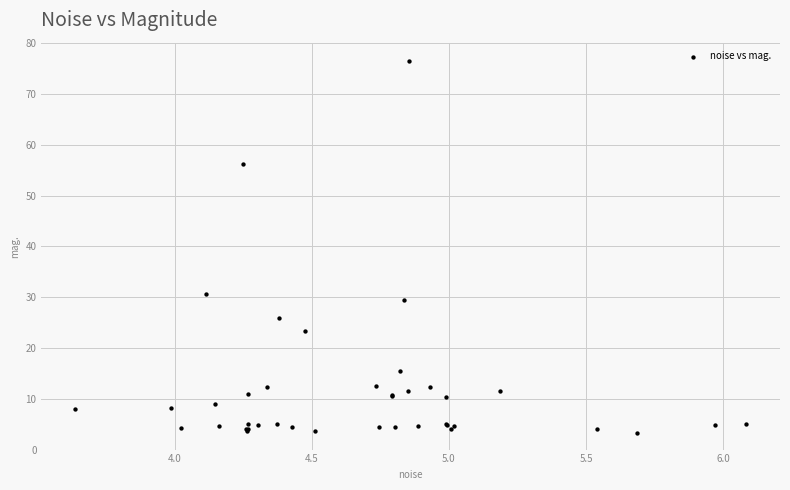

What Y value in the scatter plot is closest to 39?

30.6